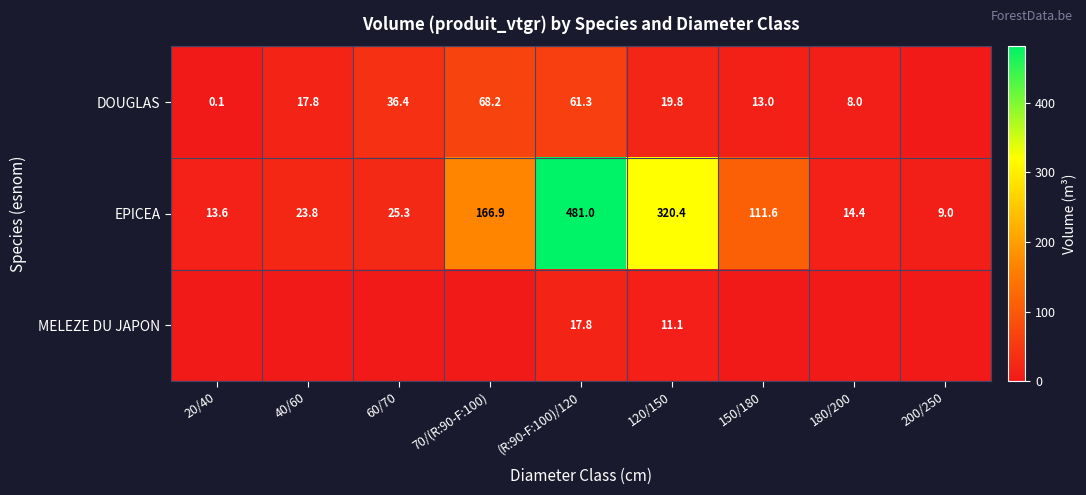

Rank the categories by EPICEA value from highest to lowest.

(R:90-F:100)/120, 120/150, 70/(R:90-F:100), 150/180, 60/70, 40/60, 180/200, 20/40, 200/250